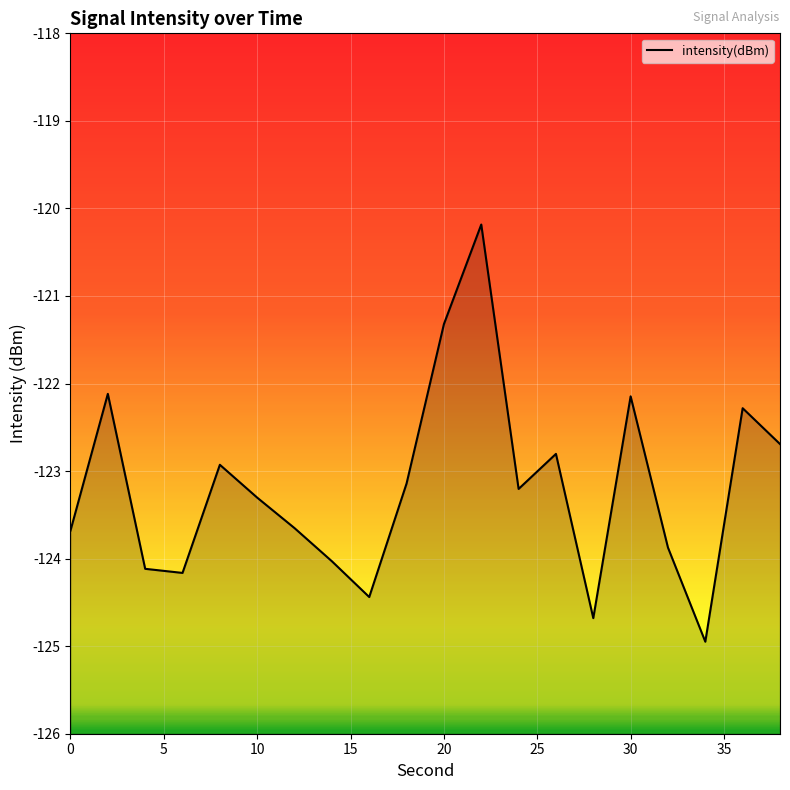

Which has a higher value, 0 or 30?

30